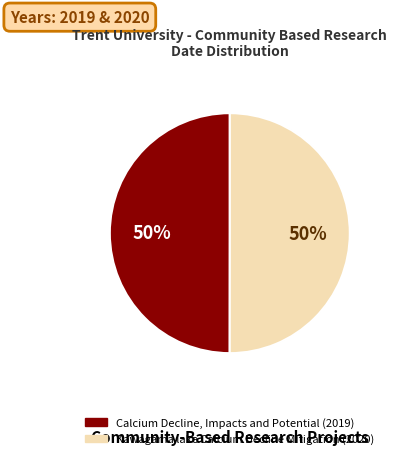

The Kawagama lake Calcium Decline Mitigation slice represents 60% of the pie. True or false?

False